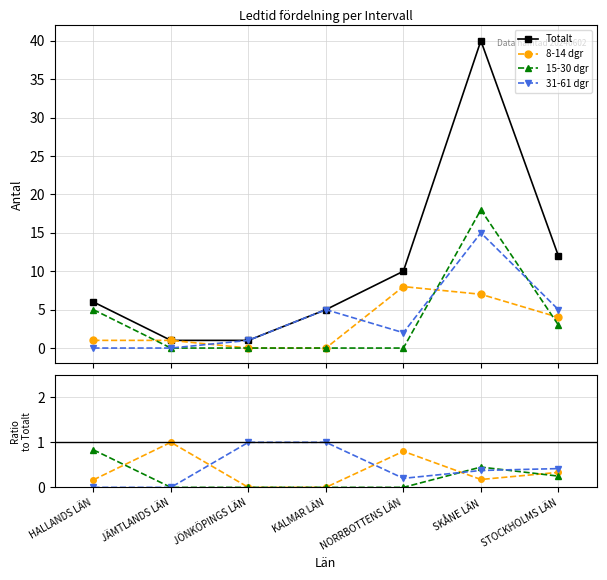

How many lines are shown in the chart?

4